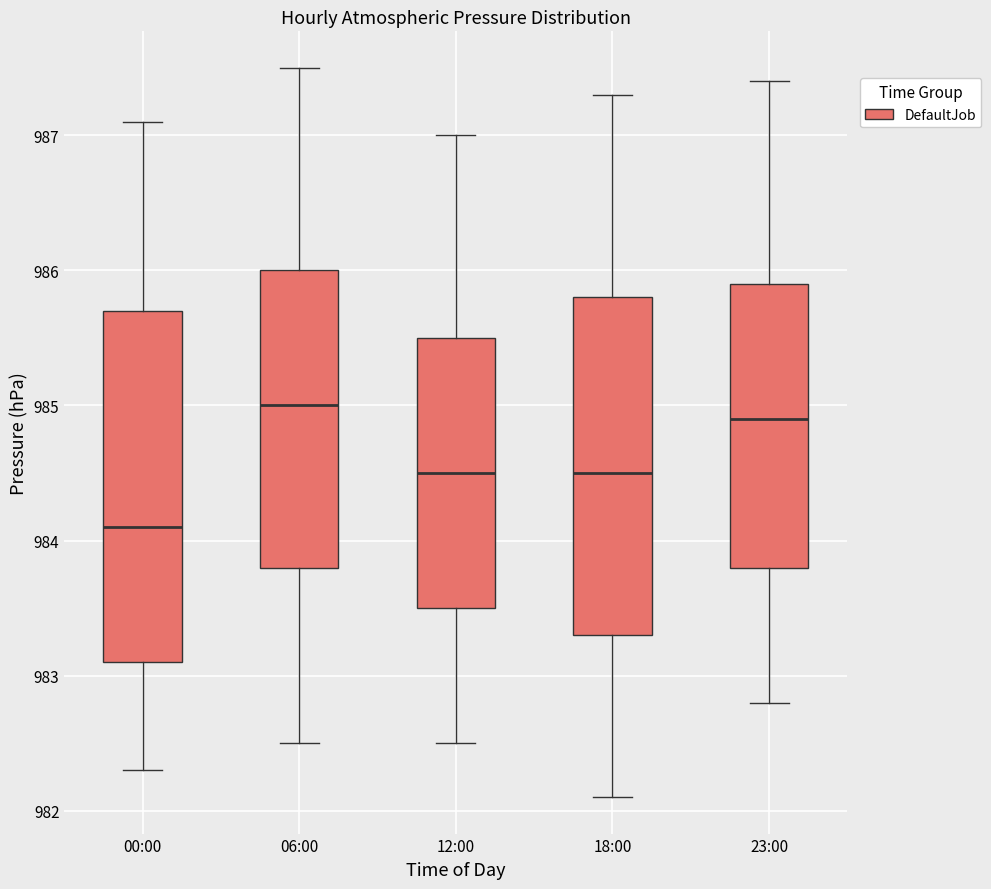

Reading left to right, read every box against the y-axis: the position of its median line, the range the box covers, and the ends of its whiskers. The values are not printed on the chart, so give them approximately, as read against the axis.

00:00: median 984.1, box 983.1 to 985.7, whiskers 982.3 to 987.1
06:00: median 985.0, box 983.8 to 986.0, whiskers 982.5 to 987.5
12:00: median 984.5, box 983.5 to 985.5, whiskers 982.5 to 987.0
18:00: median 984.5, box 983.3 to 985.8, whiskers 982.1 to 987.3
23:00: median 984.9, box 983.8 to 985.9, whiskers 982.8 to 987.4